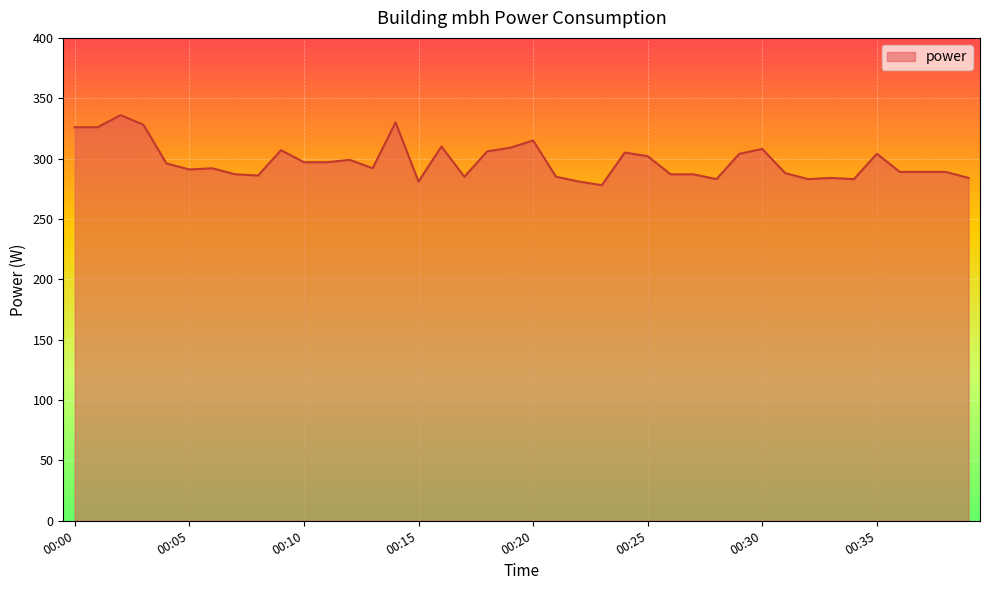

What is the sum of all values?

11909